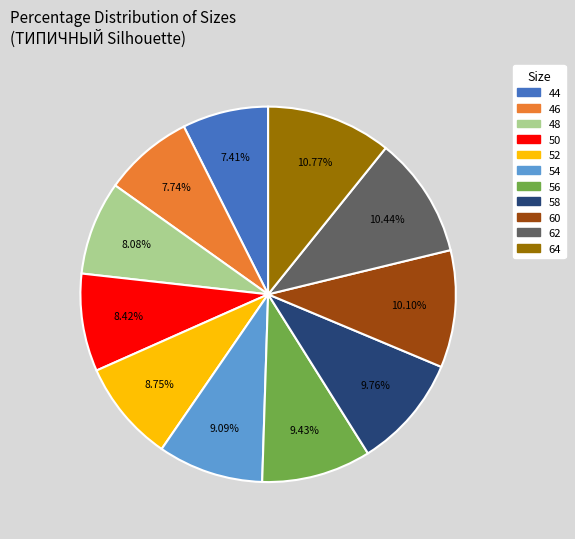

Is there any slice that represents more than half of the pie?

No